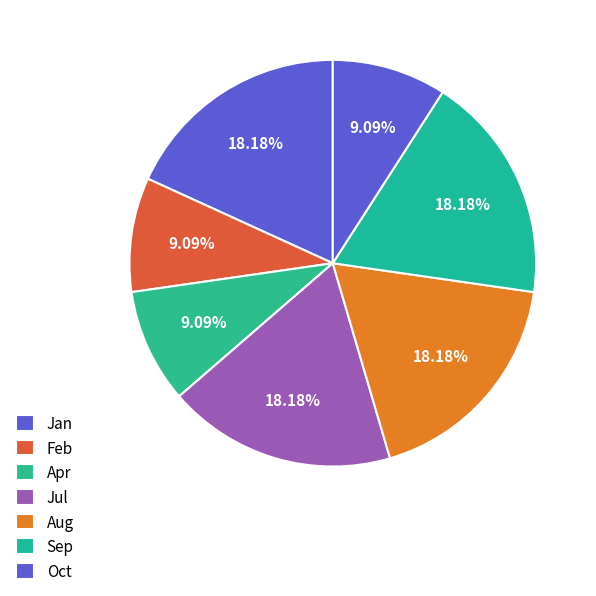

Is there any slice that represents more than half of the pie?

No